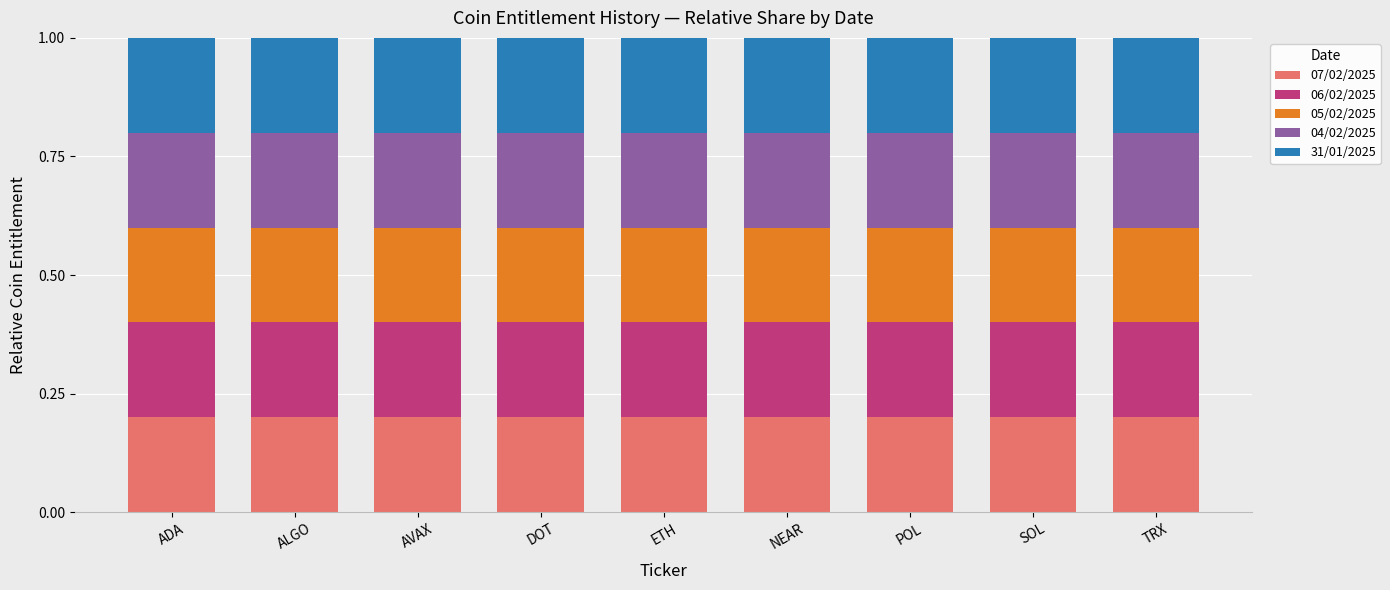

The 07/02/2025 series shows 0.2 at TRX. True or false?

True